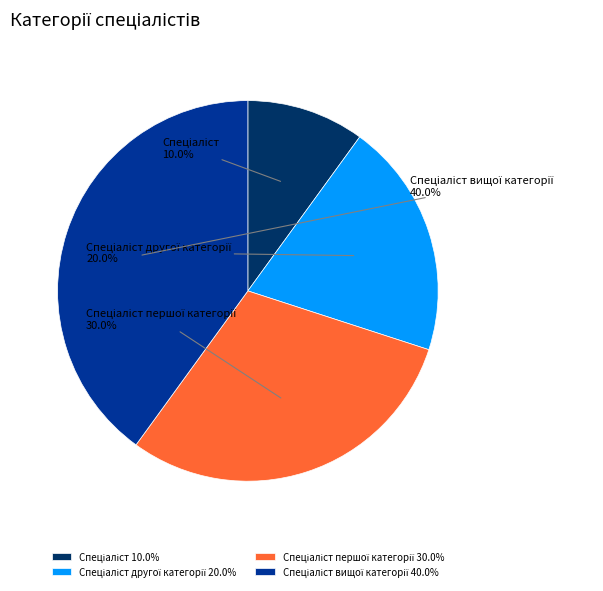

Does any single category account for the majority?

No